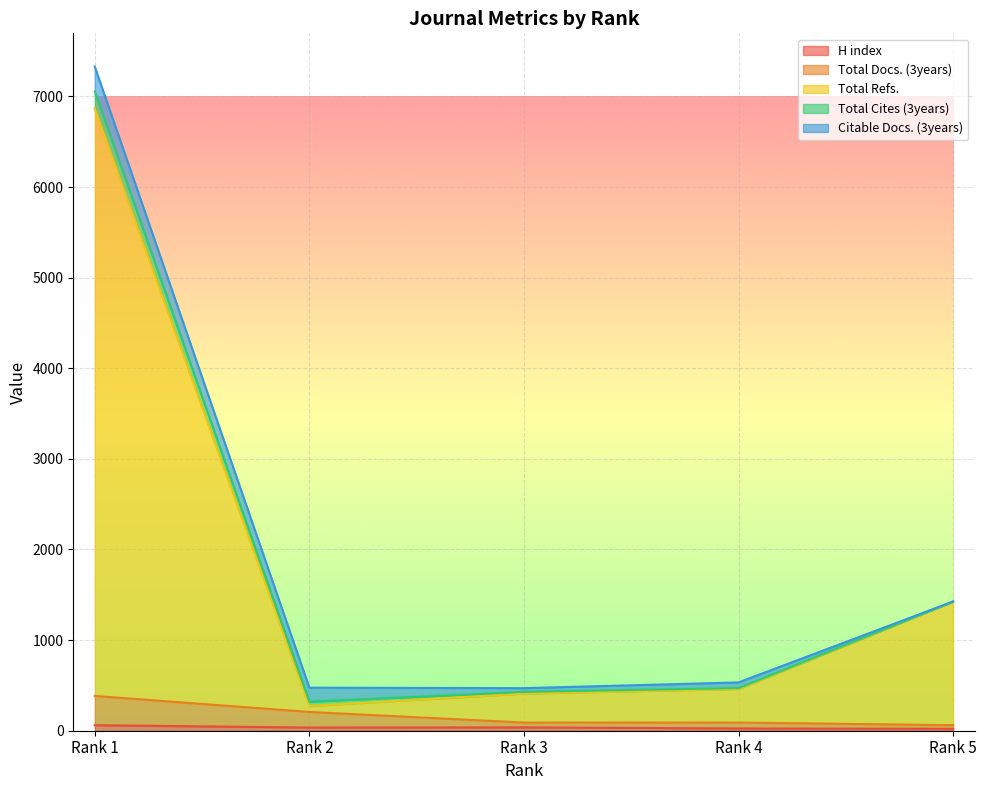

At which label does Total Docs. (3years) reach its minimum?

Rank 5